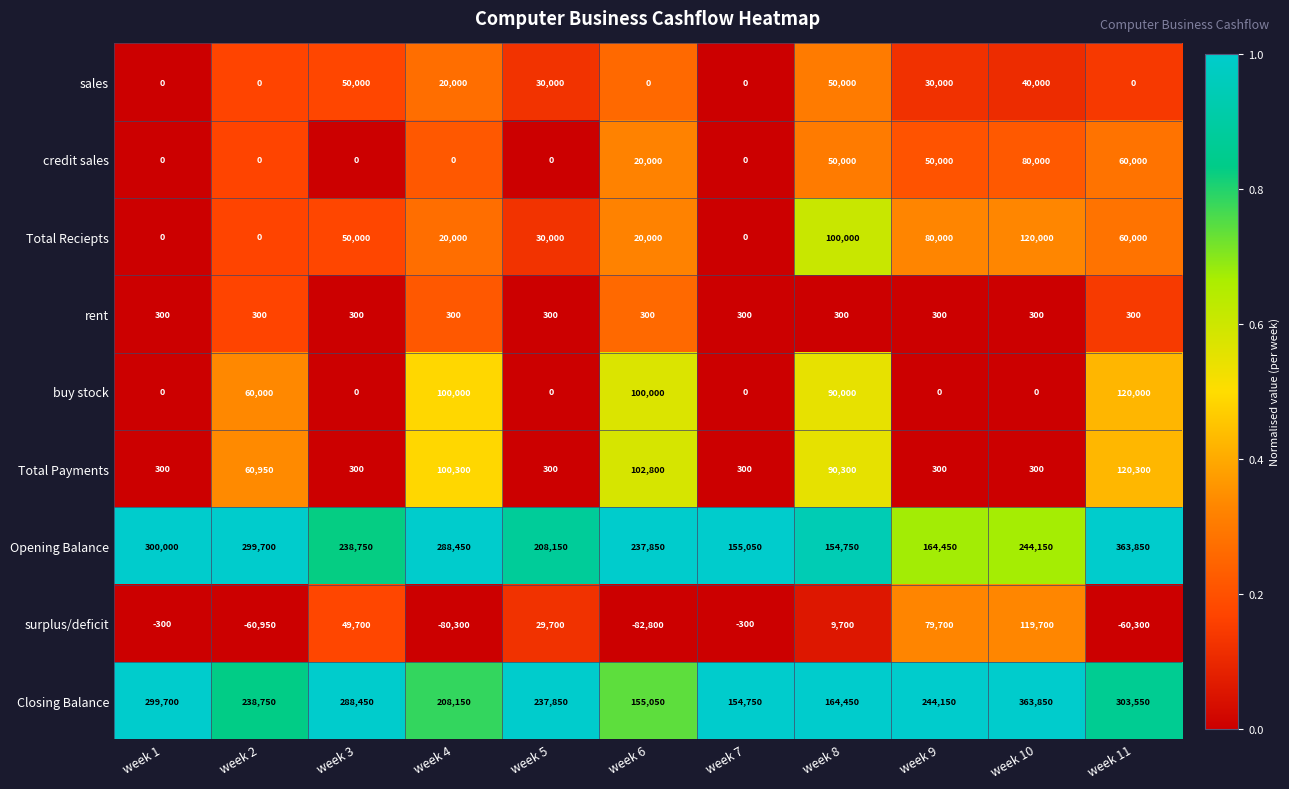

What is the average value of the rent series?

300